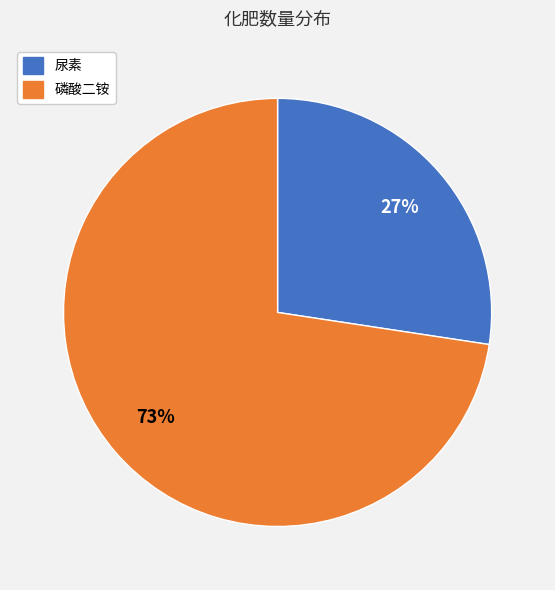

What is the largest slice in the pie chart?

磷酸二铵